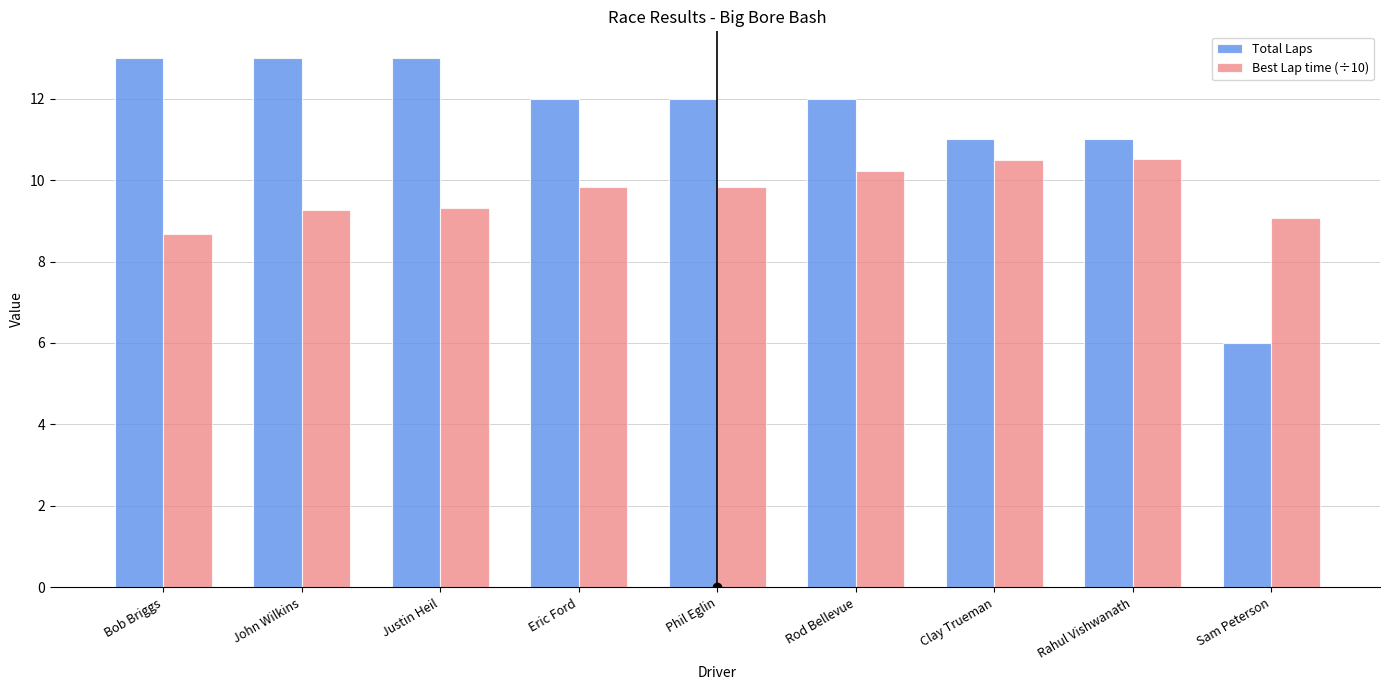

True or false: Best Lap time (÷10) has a value of 9.3 at John Wilkins.

True